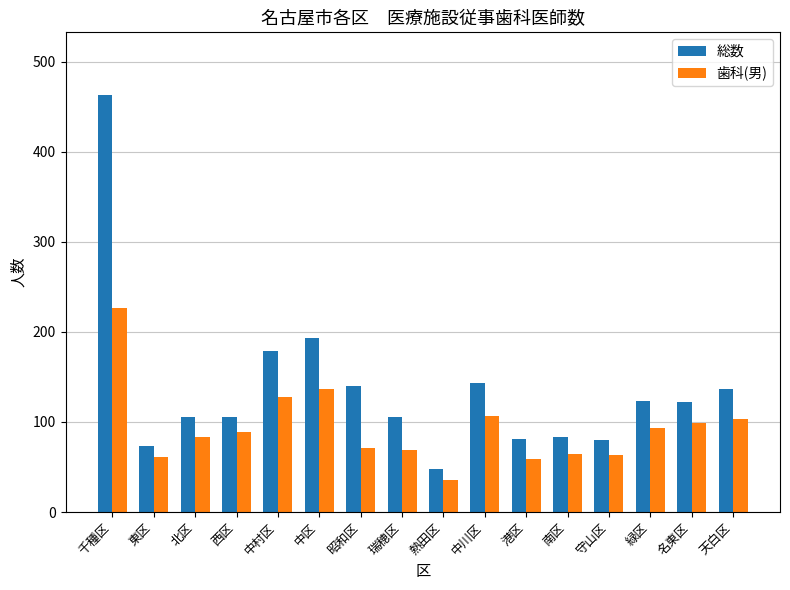

Which category has the lowest value in the 総数 series?

熱田区